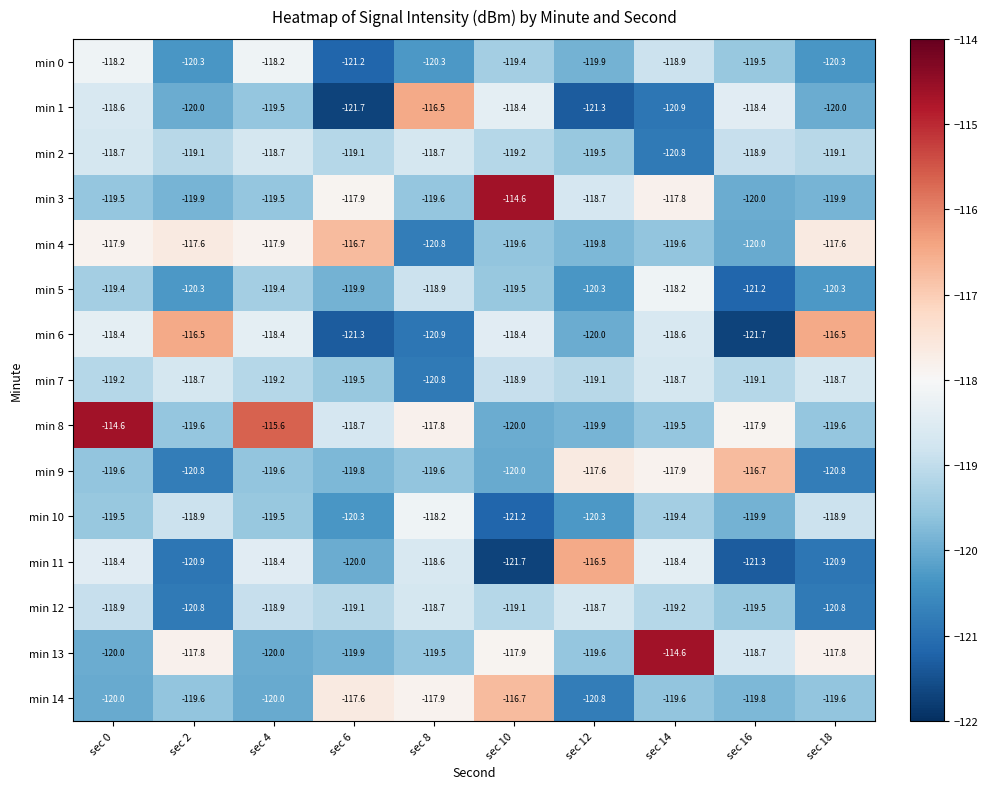

Count the number of data series in this chart.

15